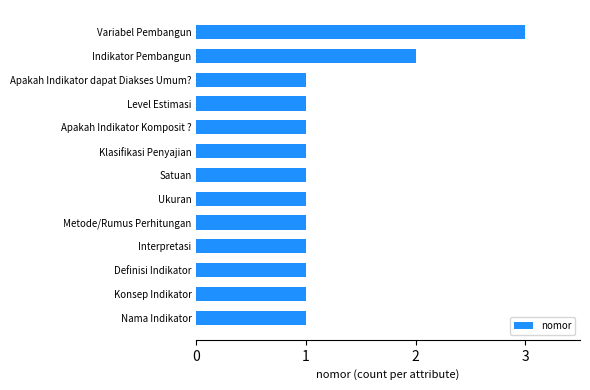

True or false: the data shows 1 at Nama Indikator.

True